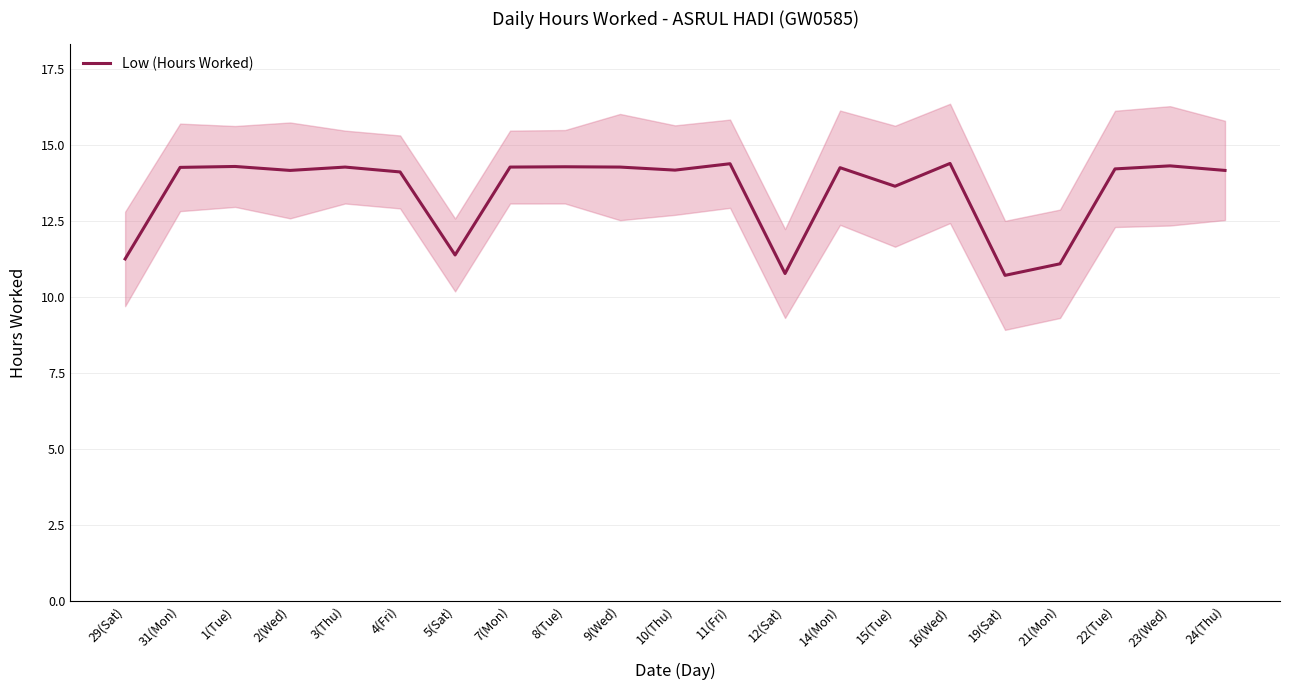

What is the average value?

13.4